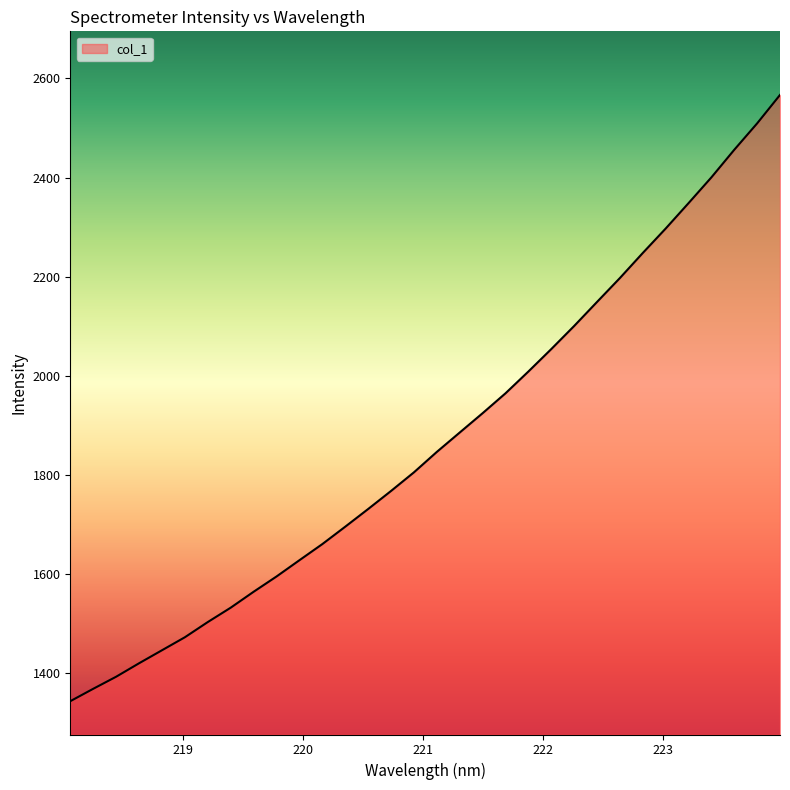

What is the greatest value displayed?

2566.6